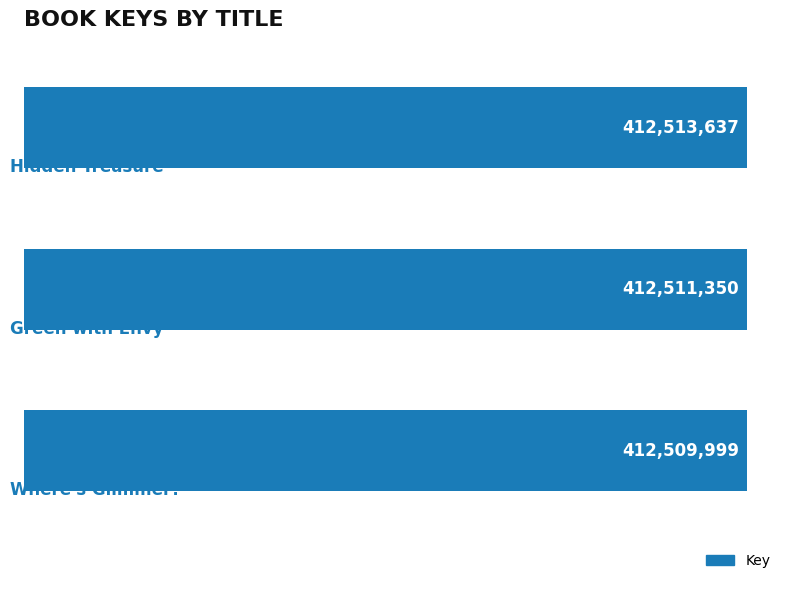

What is the maximum value shown in the chart?

412513637